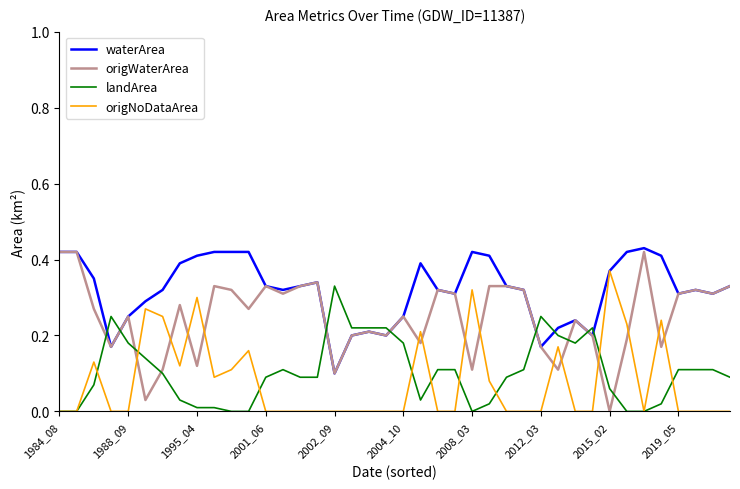

Which series has the largest total across all categories?

waterArea